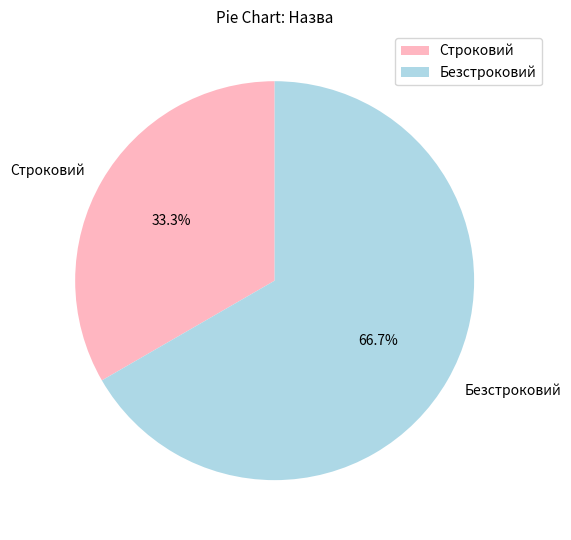

What is the majority slice?

Безстроковий